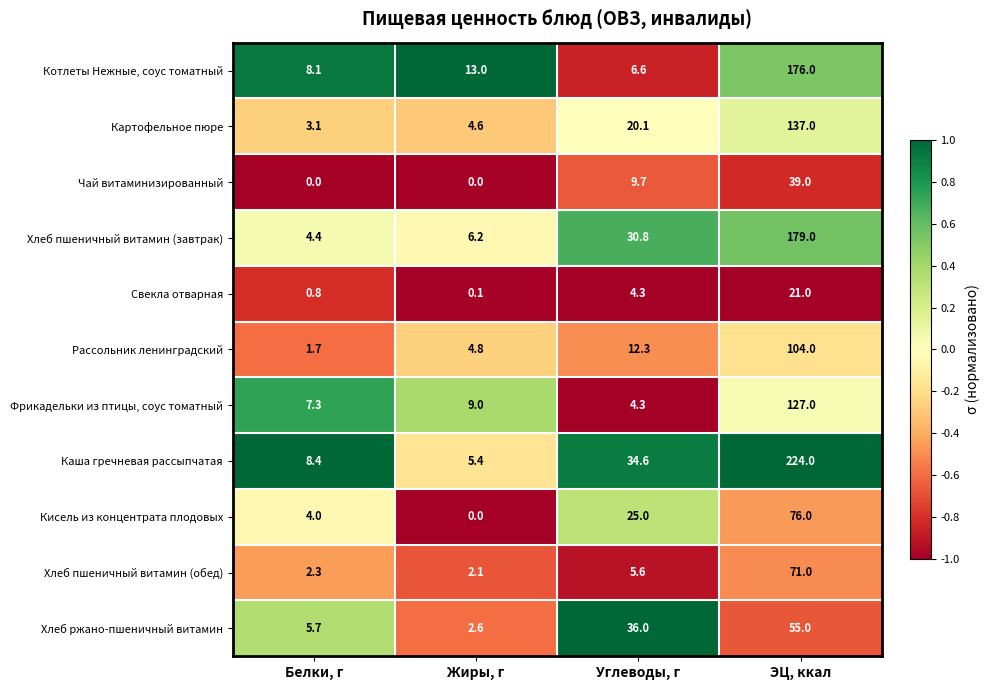

List the series in order of their peak value, lowest first.

Свекла отварная, Чай витаминизированный, Хлеб ржано-пшеничный витамин, Хлеб пшеничный витамин (обед), Кисель из концентрата плодовых, Рассольник ленинградский, Фрикадельки из птицы, соус томатный, Картофельное пюре, Котлеты Нежные, соус томатный, Хлеб пшеничный витамин (завтрак), Каша гречневая рассыпчатая